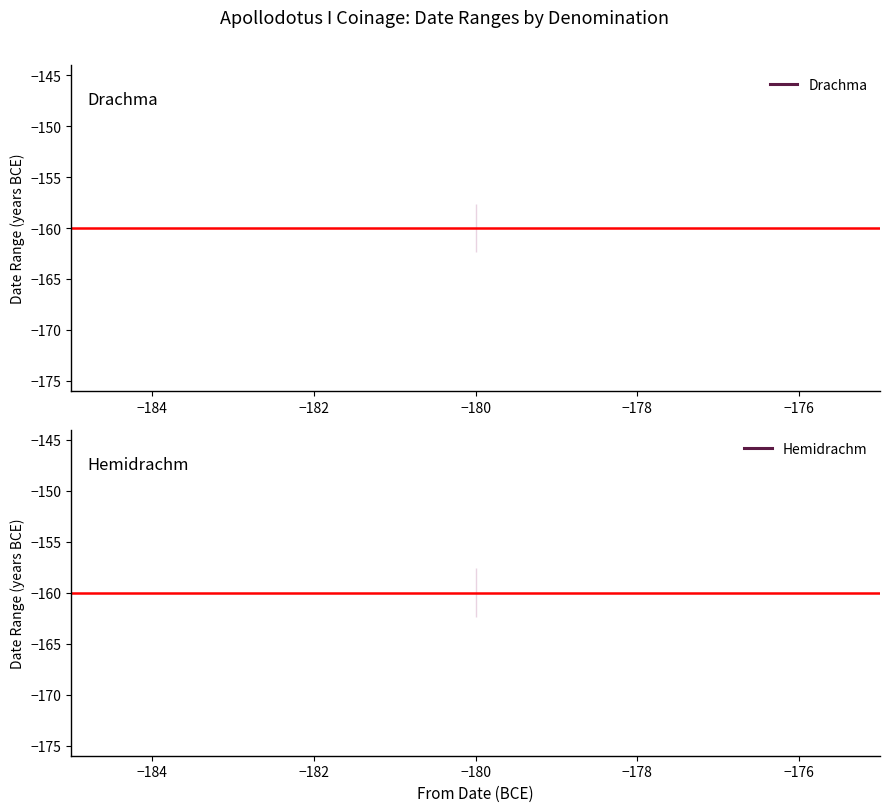

What is the average value of the From Date series?

-180